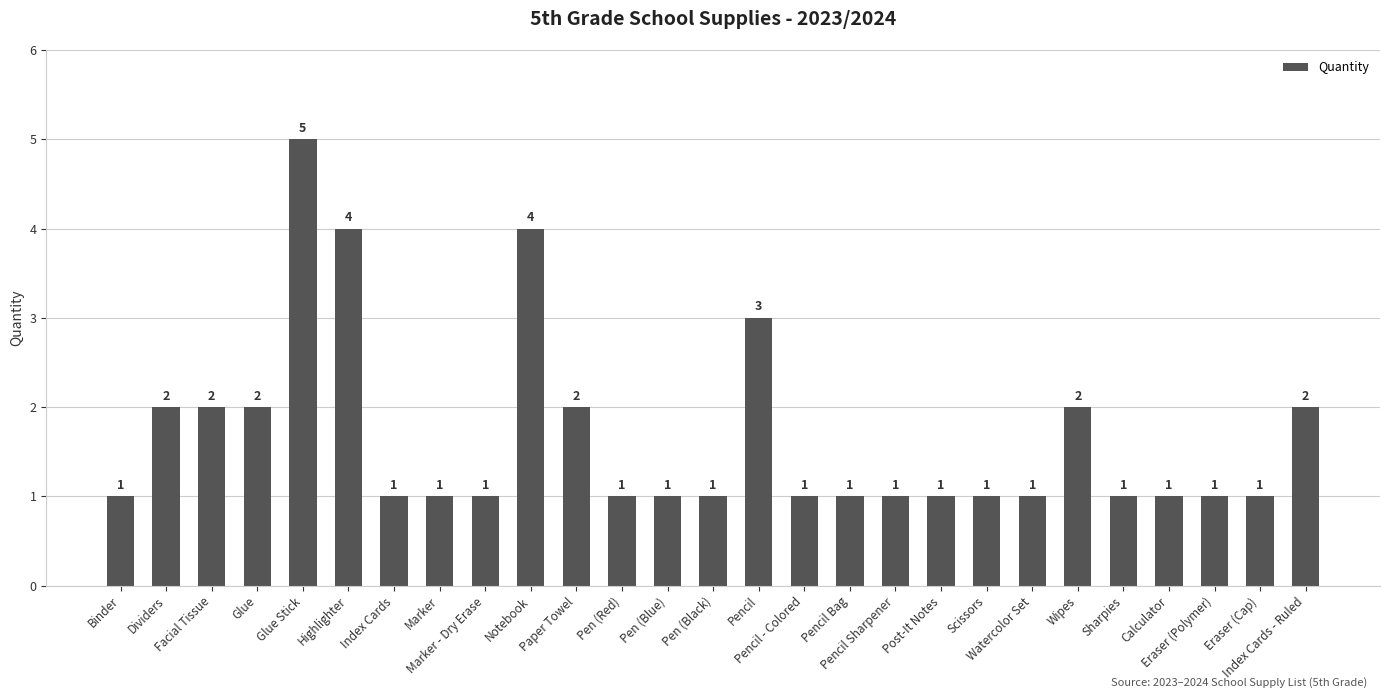

What is the sum of the values at Binder and Scissors?

2